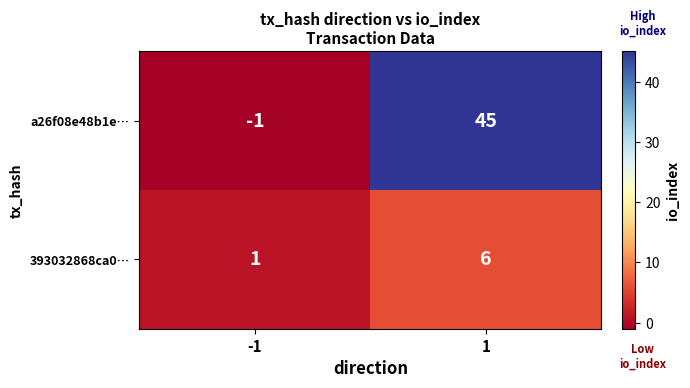

At how many categories does at least one series exceed 16?

1